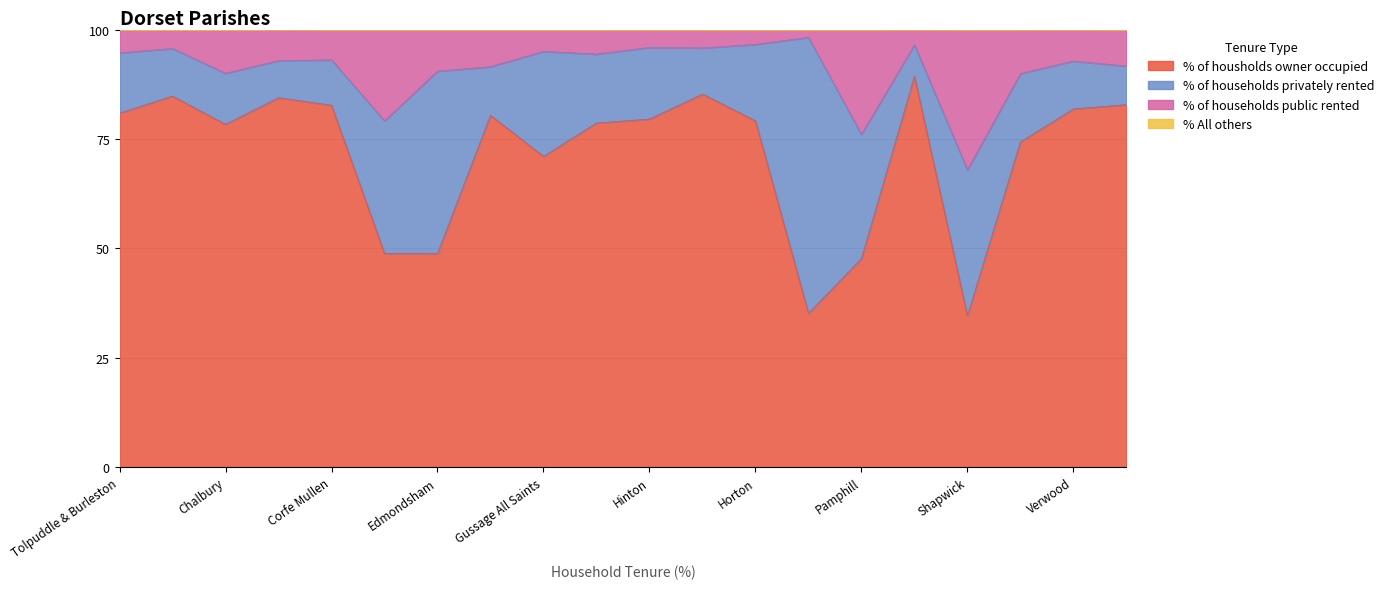

What is the minimum value for % of housholds owner occupied?

34.6